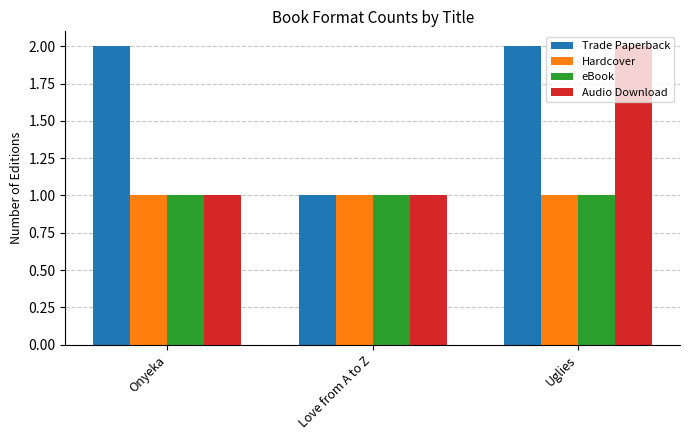

What are all the series names shown in the legend?

Trade Paperback, Hardcover, eBook, Audio Download